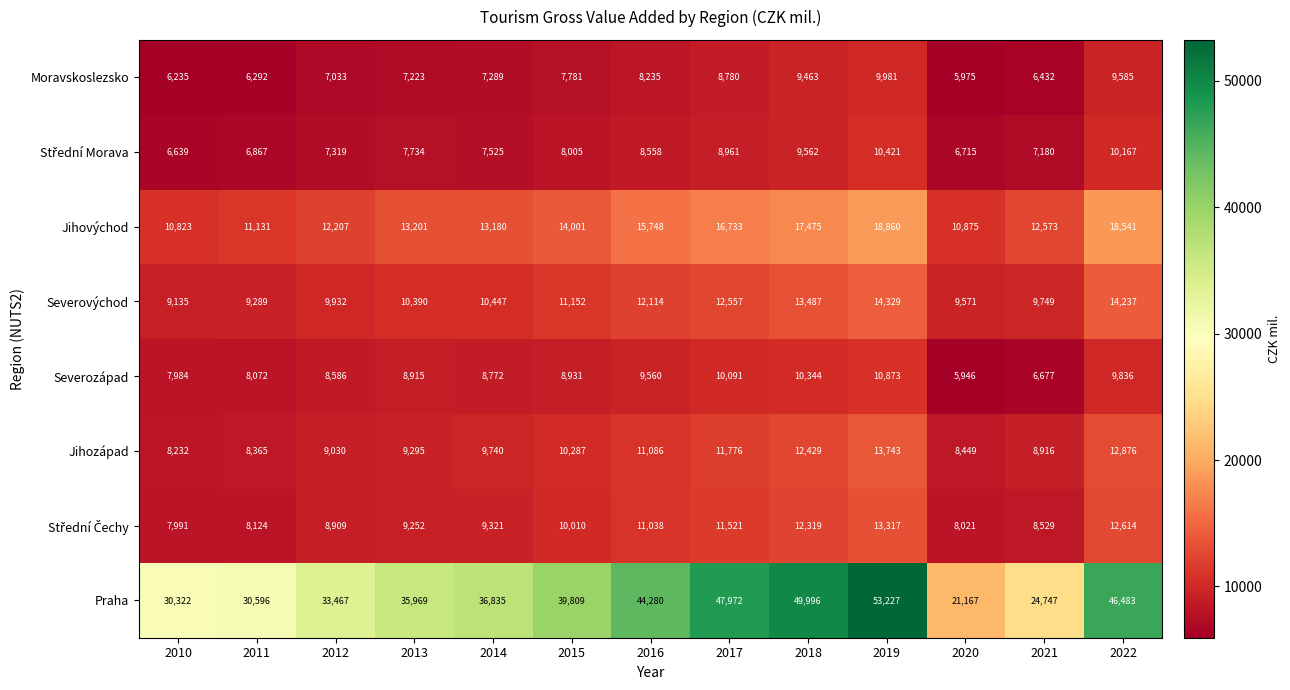

At which label is Jihozápad closest to 10987?

2016